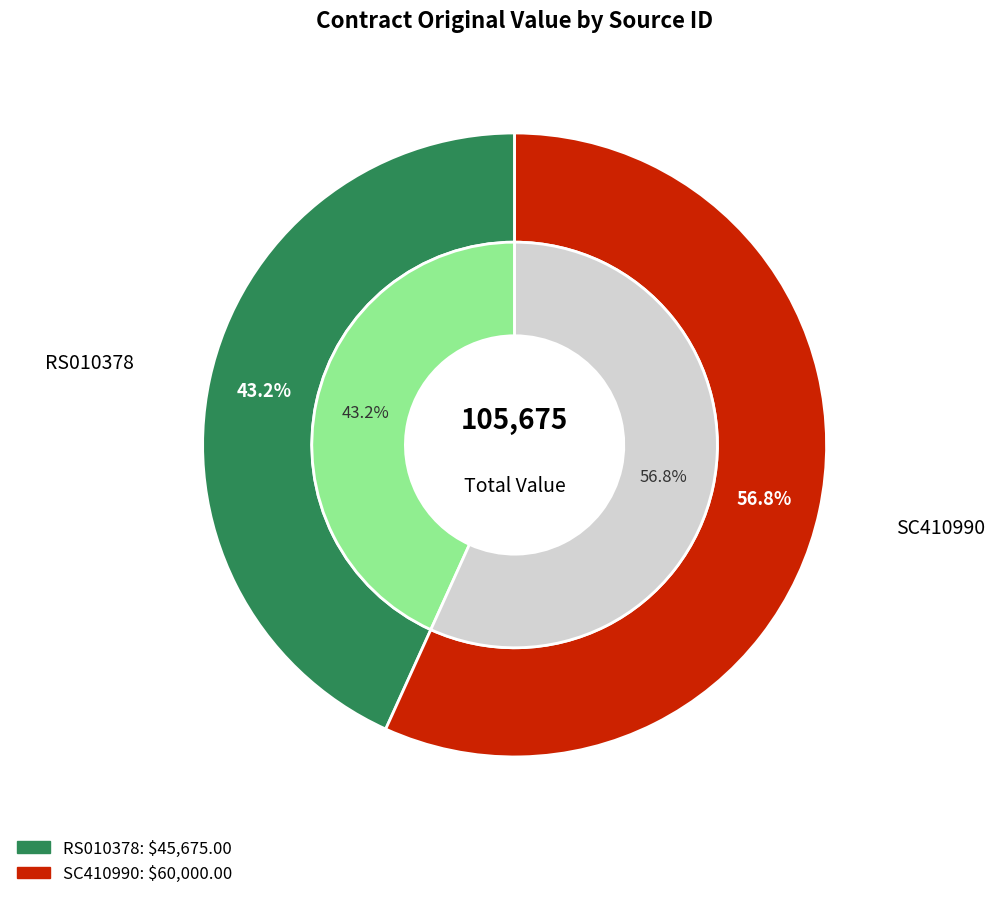

Is the sum of SC410990 and RS010378 greater than half?

Yes